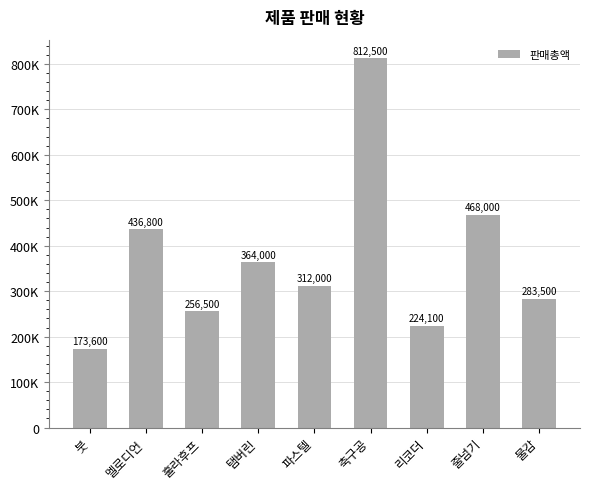

What is the ratio of the value at 훌라후프 to the value at 줄넘기?

0.5